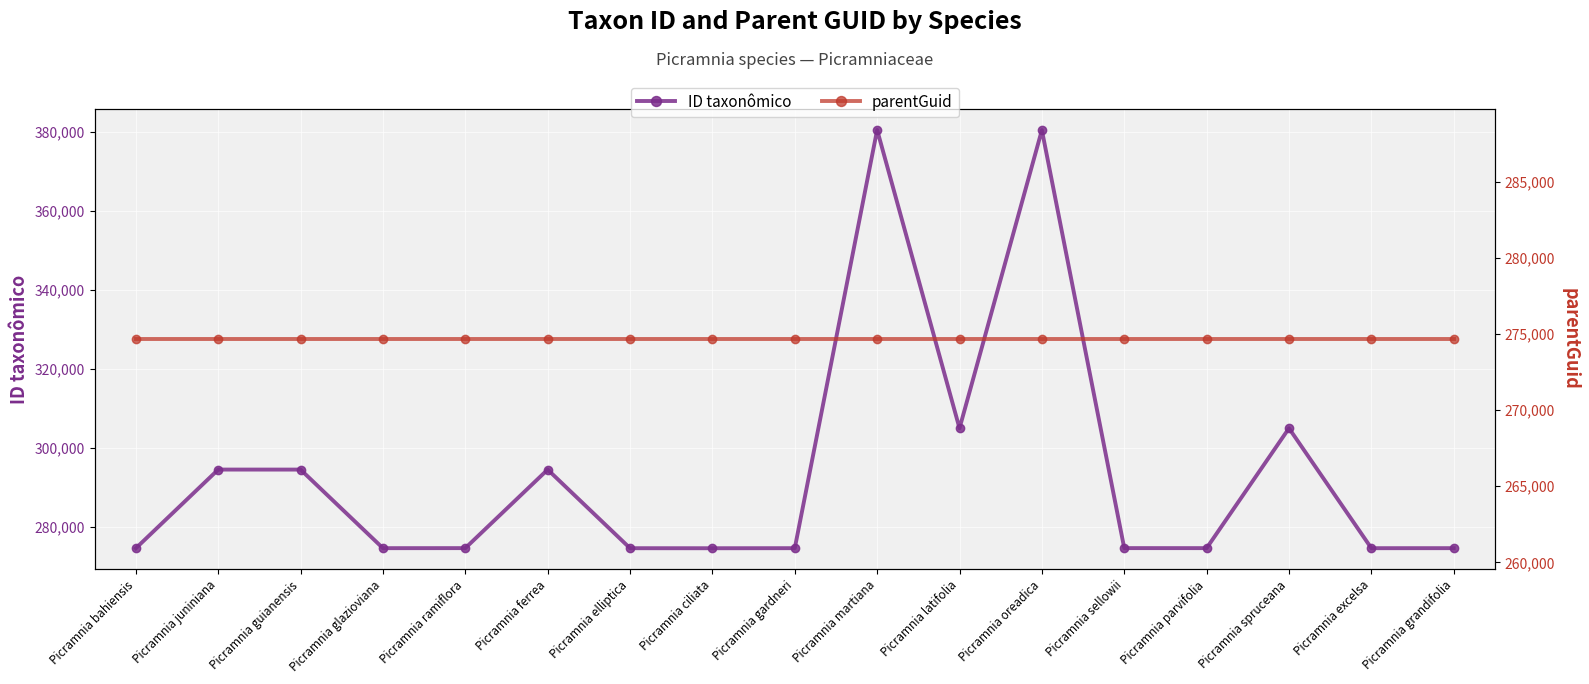

List the series in order of their peak value, highest first.

ID taxonômico, parentGuid